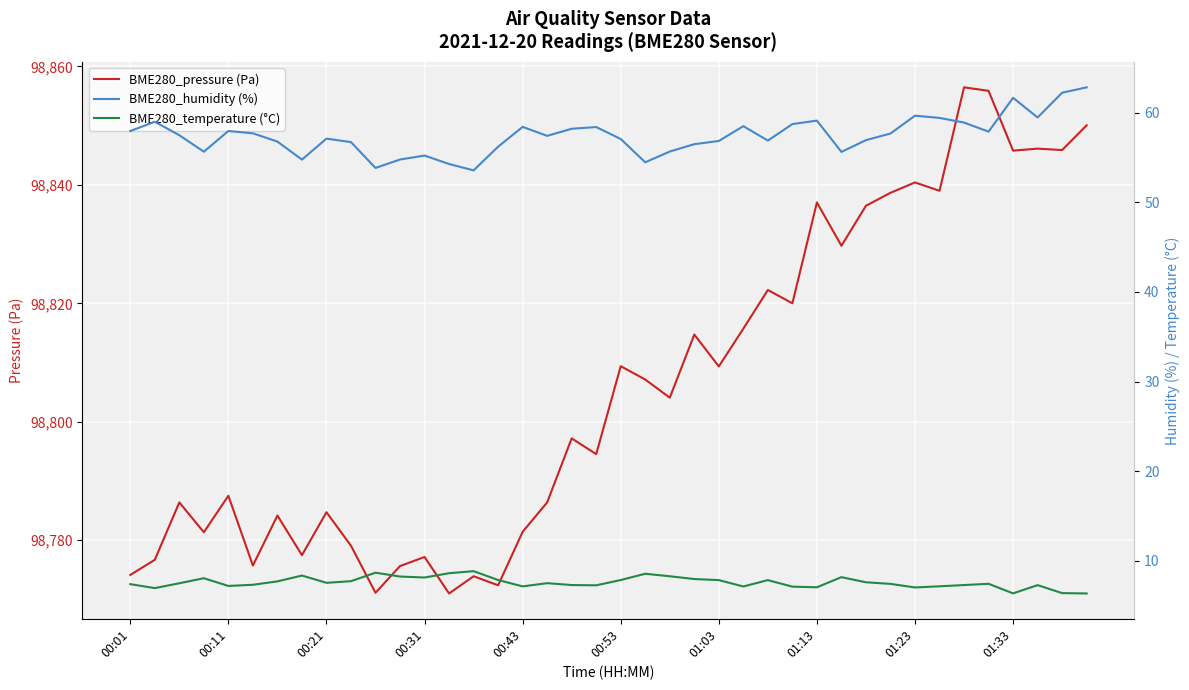

True or false: BME280_pressure (Pa) has more than 2 points higher than both neighbors.

True